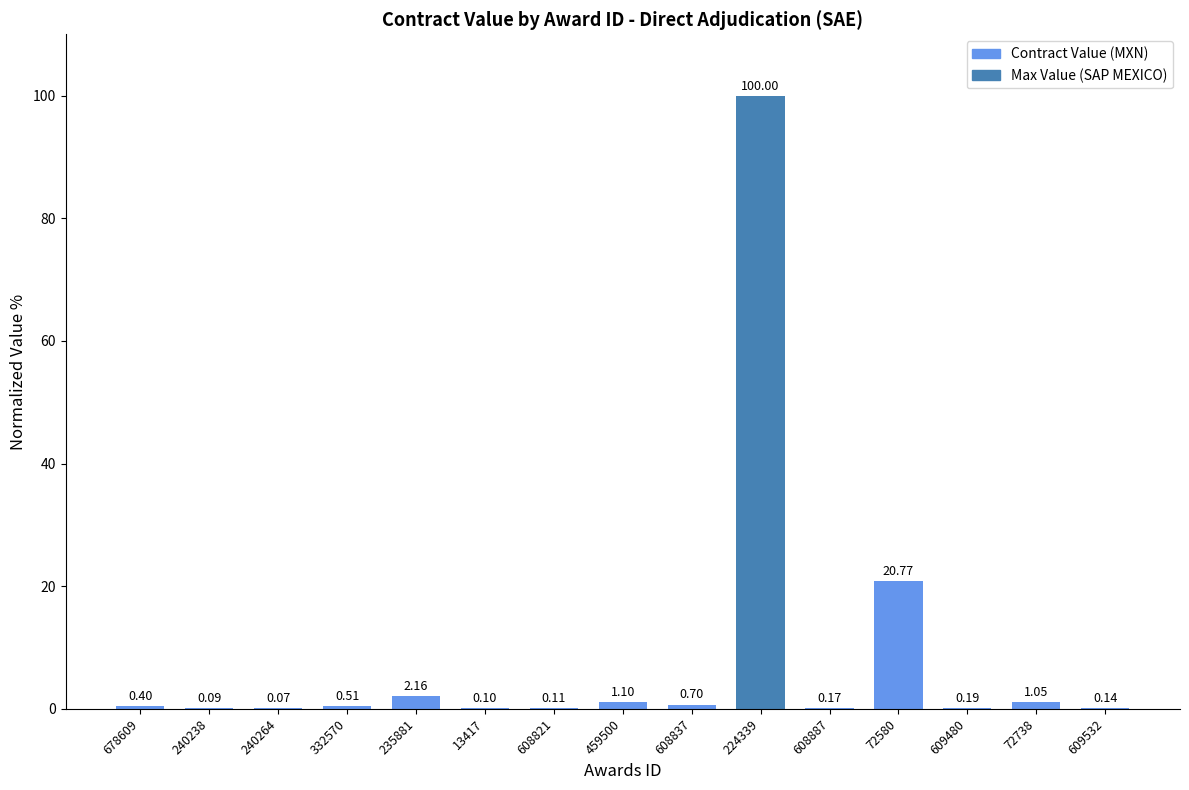

What is the sum of all values?

127.6